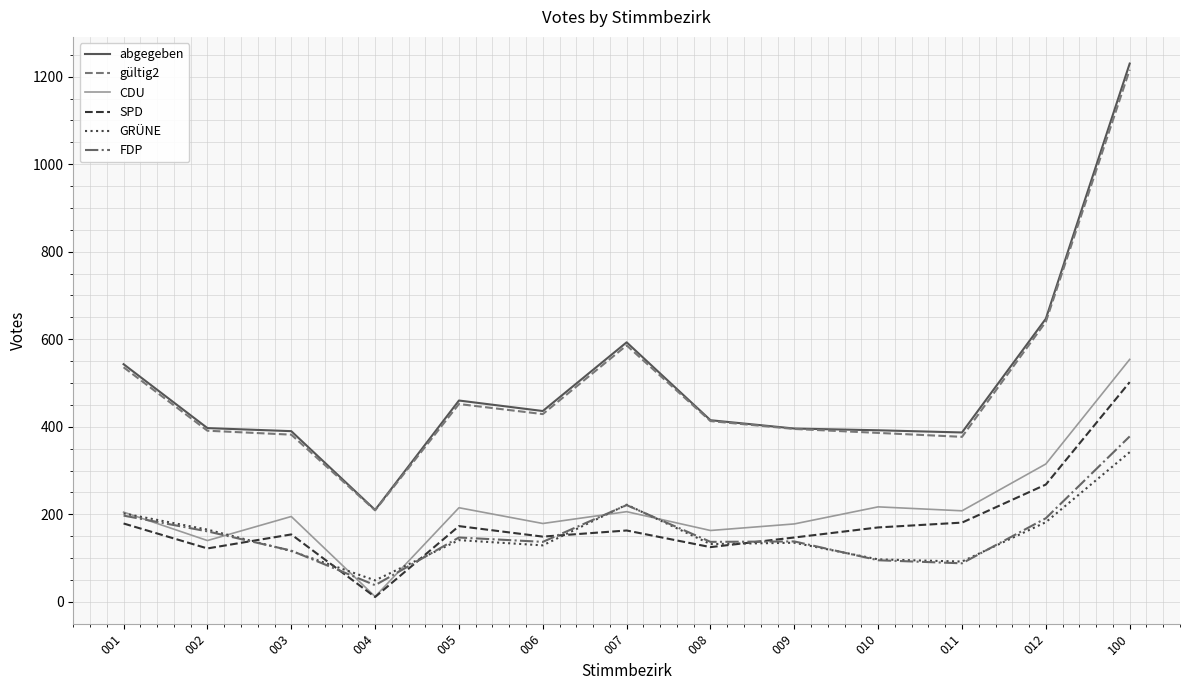

True or false: SPD has a value of 727 at 100.

False